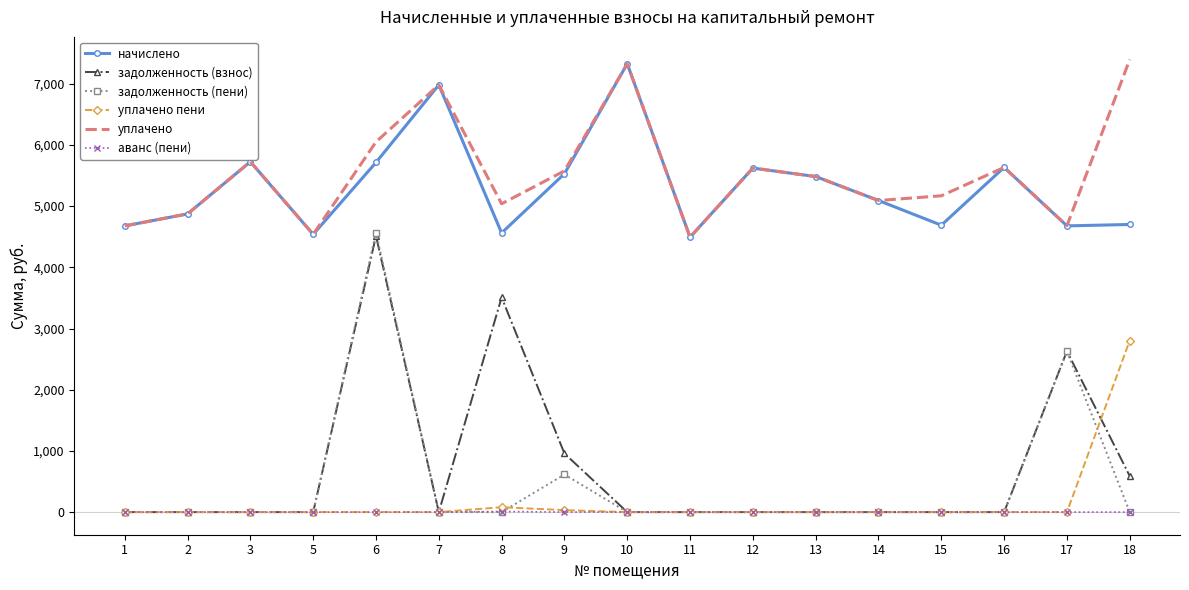

What is the maximum value shown in the chart?

7396.0